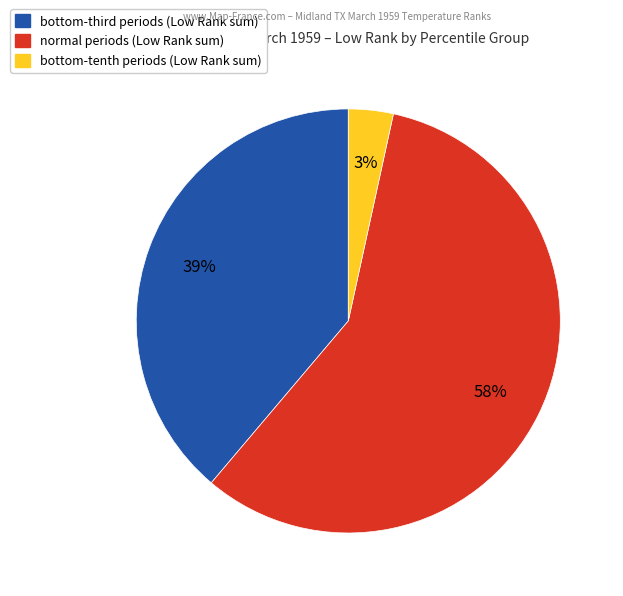

To the nearest percent, what is the average slice percentage?

33%